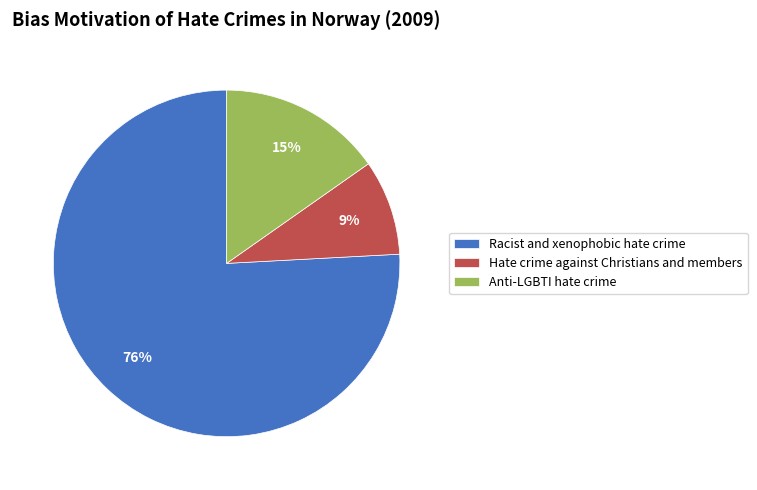

Is the sum of Anti-LGBTI hate crime and Hate crime against Christians and members greater than half?

No